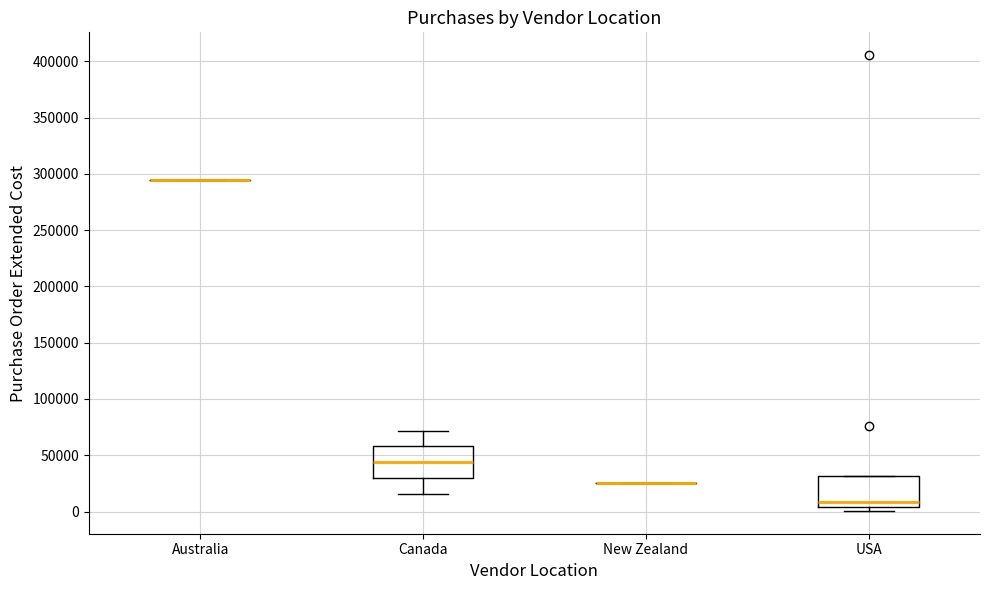

Where is the upper edge of the box for USA on the y-axis? The values are not printed on the chart, so give them approximately, as read against the axis.

30000